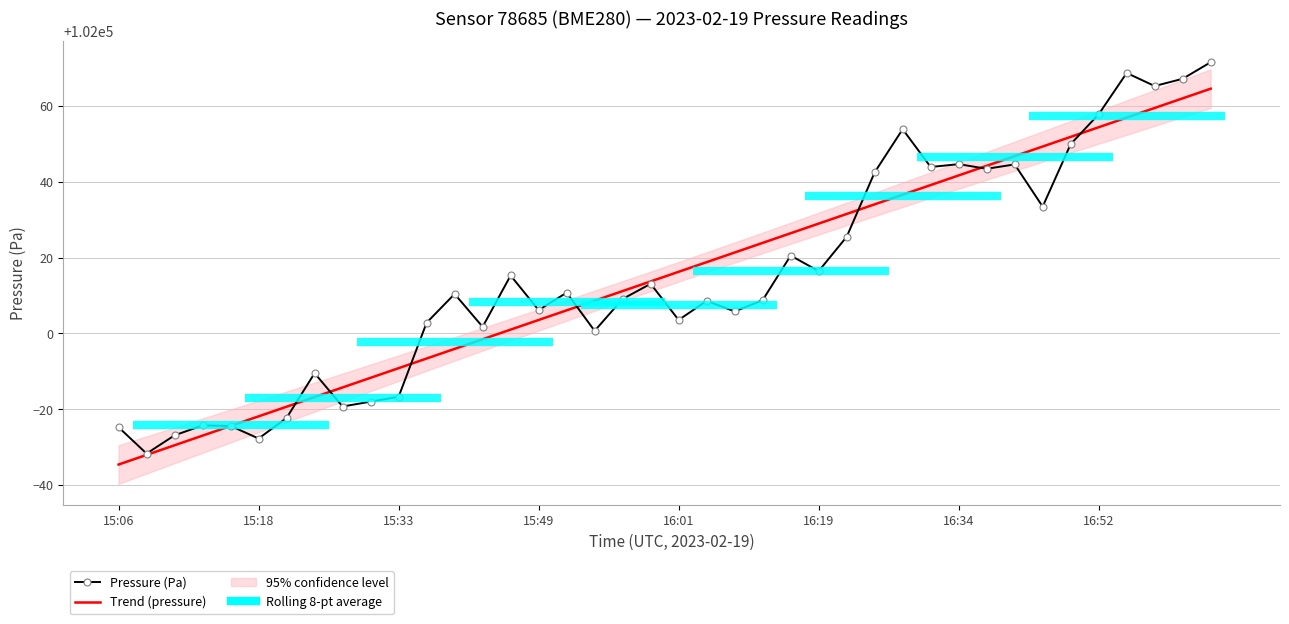

True or false: Pressure (Pa) has more than 2 interior local peaks.

True